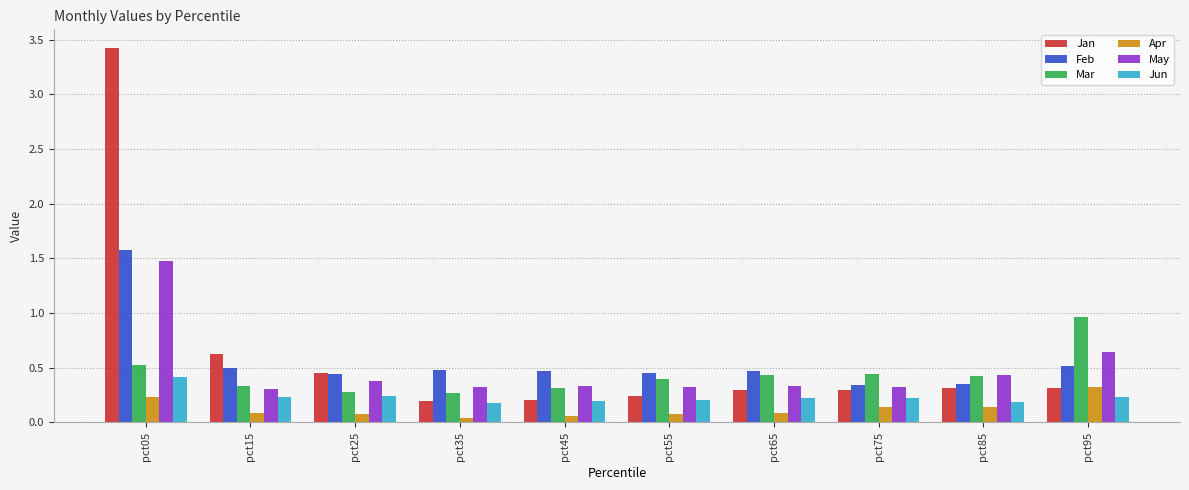

The Feb series shows 0.5 at pct65. True or false?

True